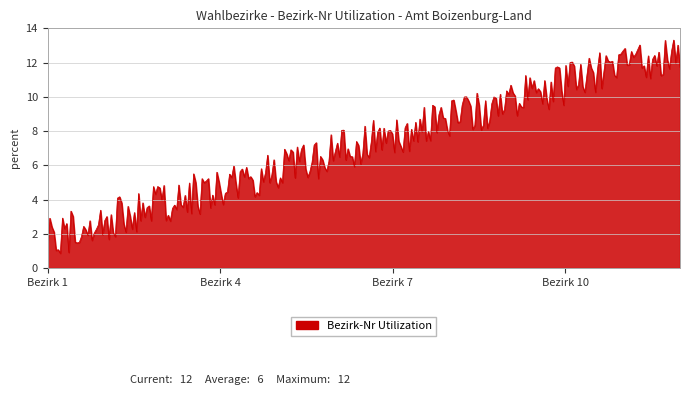

What is the greatest value displayed?

13.3